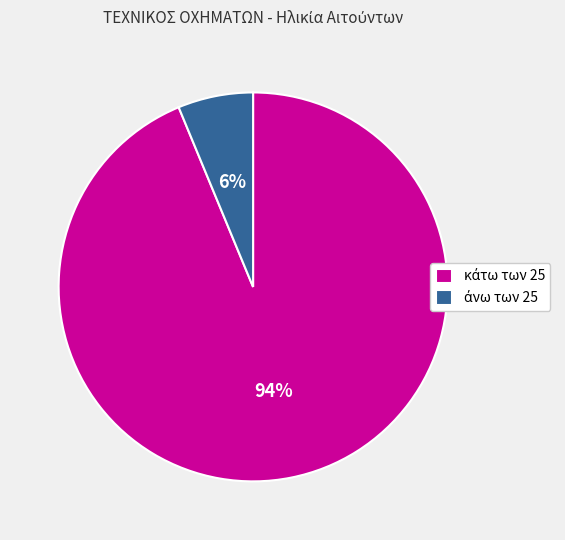

Is there any slice that represents more than half of the pie?

Yes